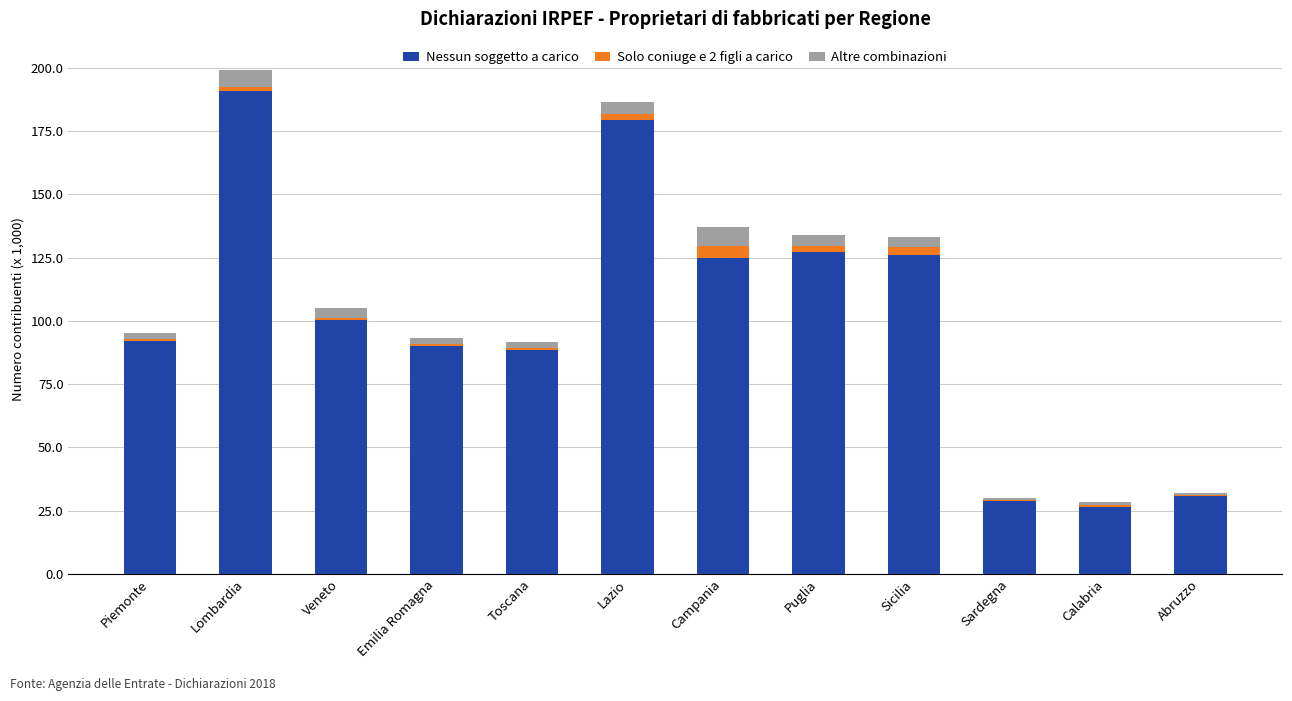

At which category is the sum across all series the highest?

Lombardia